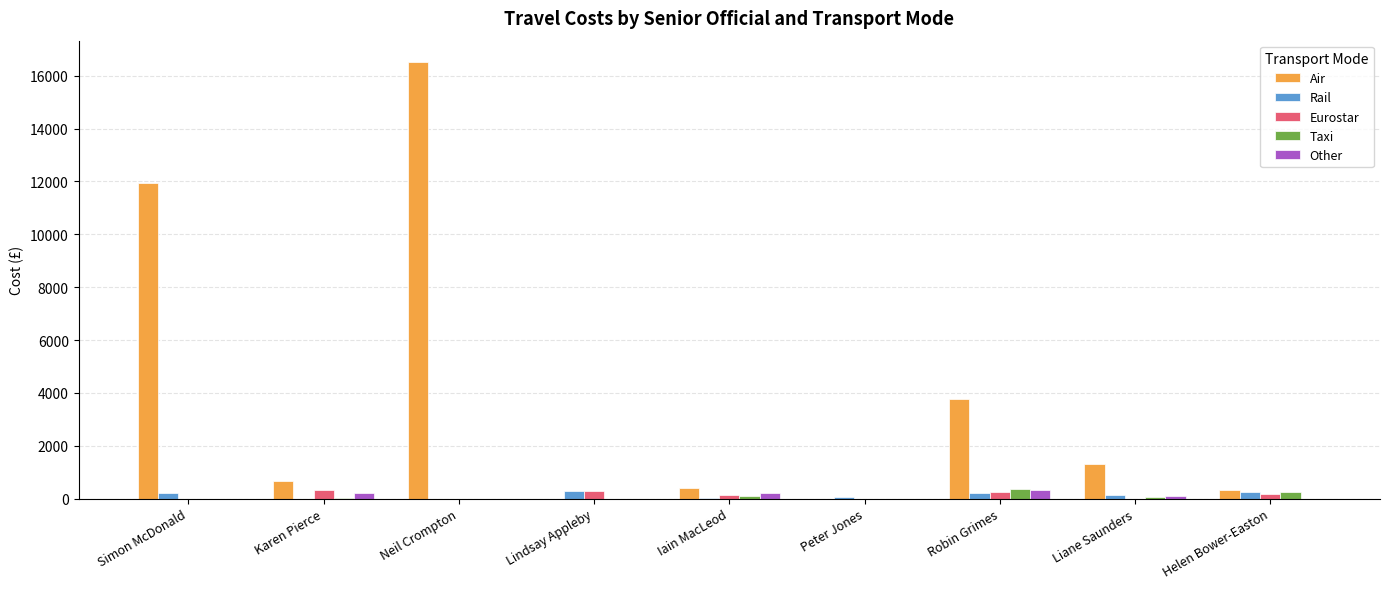

Which series has the largest total across all categories?

Air